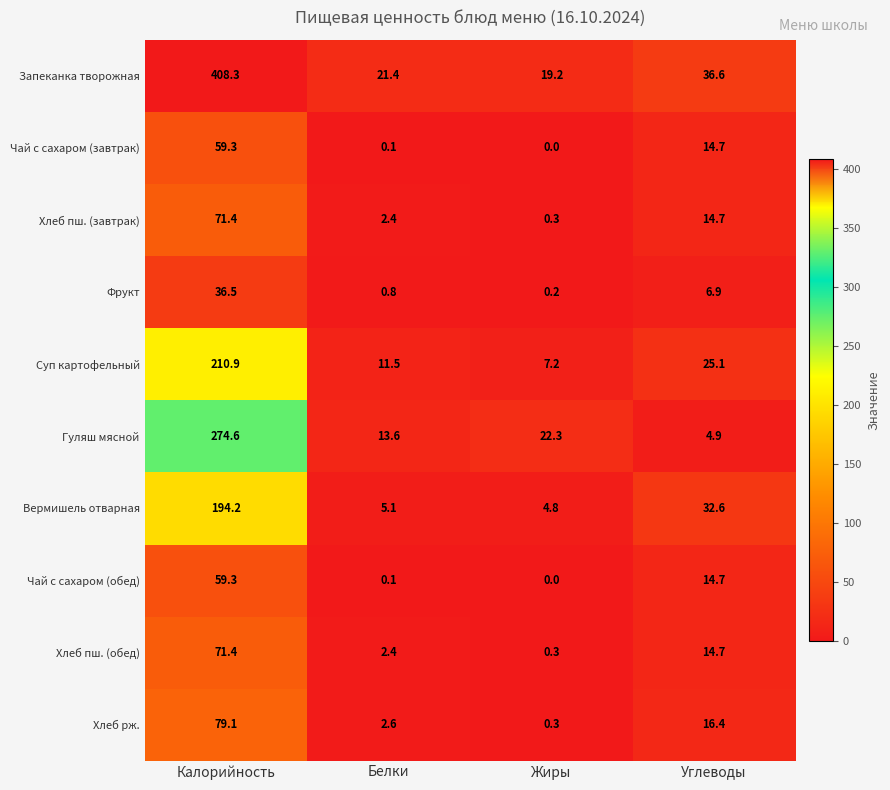

The Хлеб пш. (завтрак) series shows 2.4 at Белки. True or false?

True